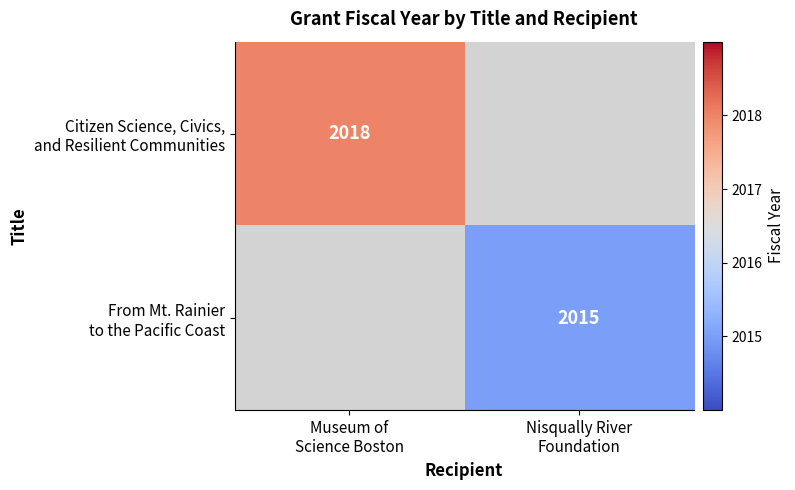

Rank the series at Museum of Science Boston from highest to lowest value.

Citizen Science, Civics, and Resilient Communities, From Mt. Rainier to the Pacific Coast